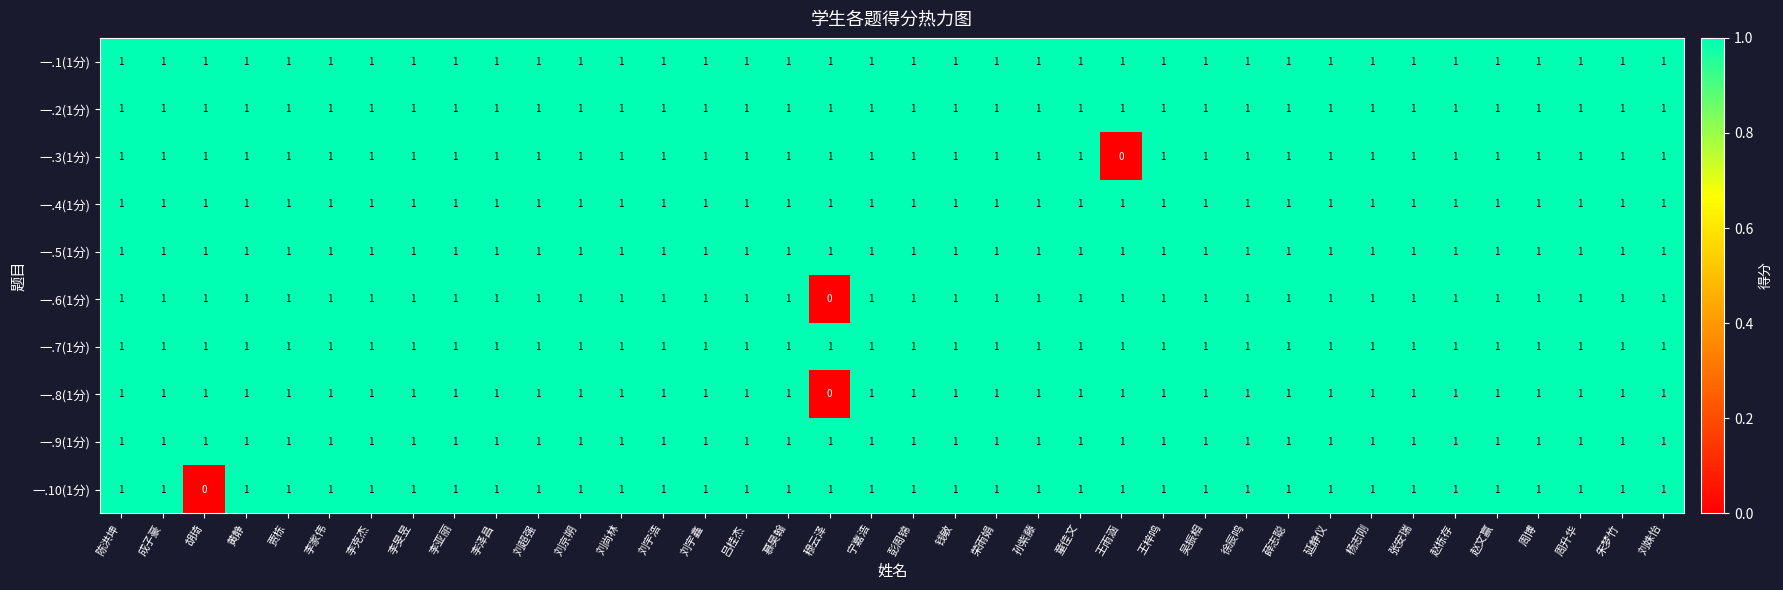

Between 李亚丽 and 王雨涵, which series saw the biggest shift?

一.3(1分)